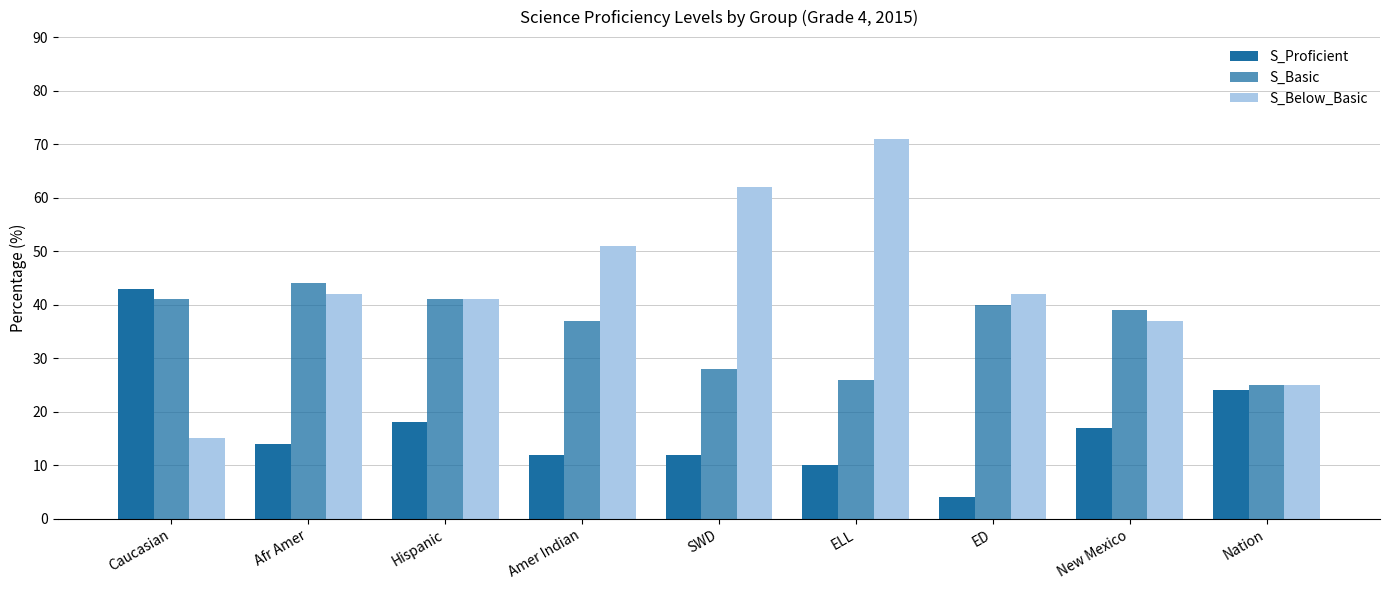

How many distinct data groups are displayed?

3